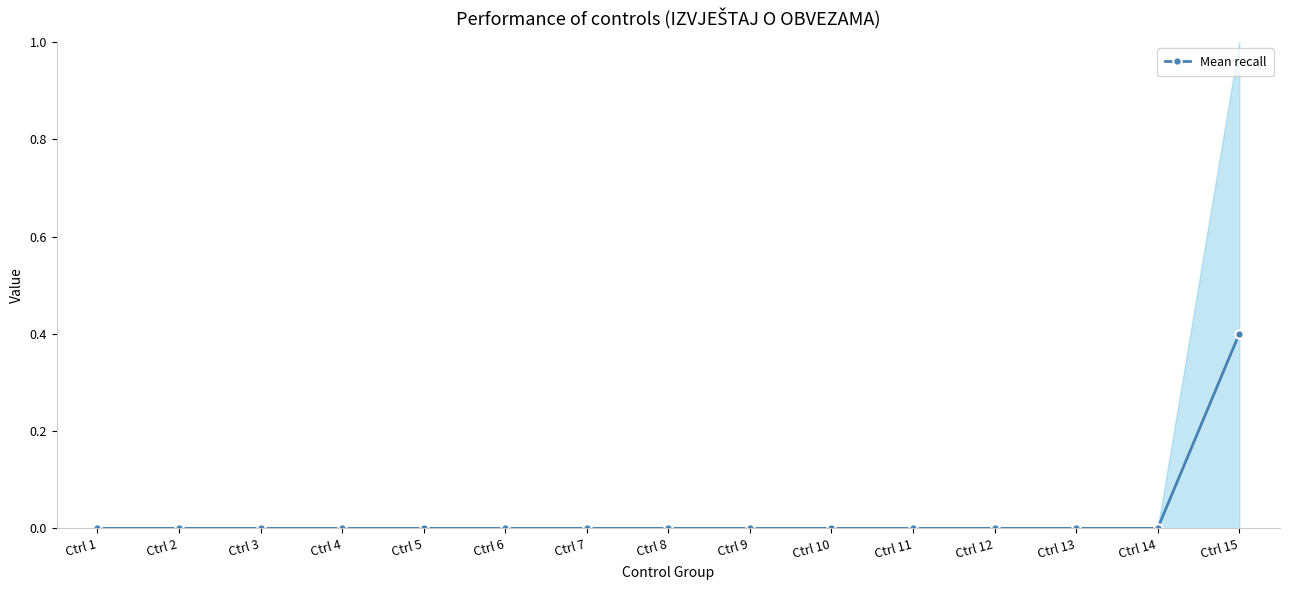

Reading right to left, extract all data points from this chart.

0.4	0.0	0.0	0.0	0.0	0.0	0.0	0.0	0.0	0.0	0.0	0.0	0.0	0.0	0.0